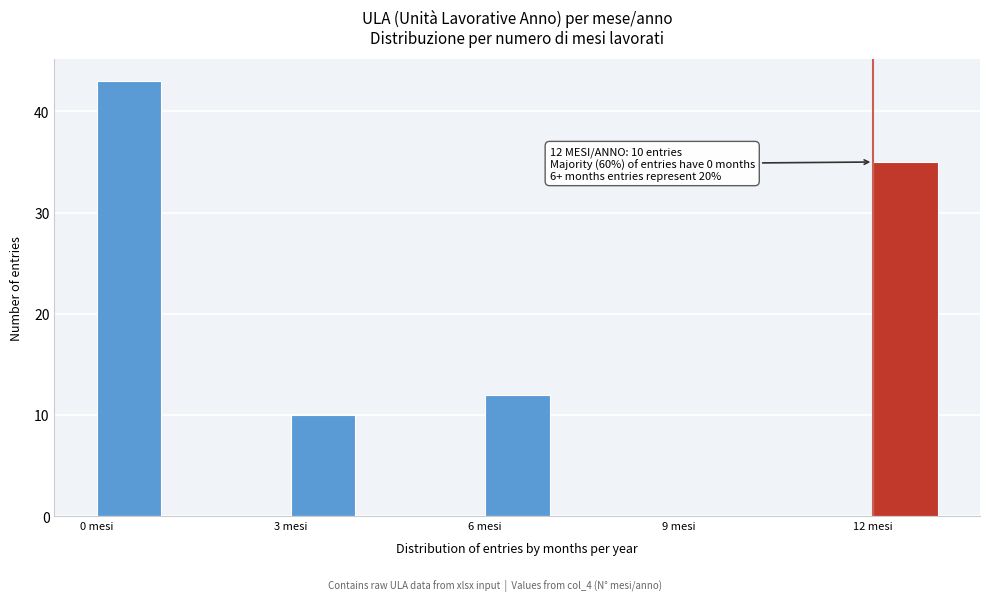

Around what value on the x-axis is the tallest bar? Give the approximate position of its centre, as read against the axis.

0.5